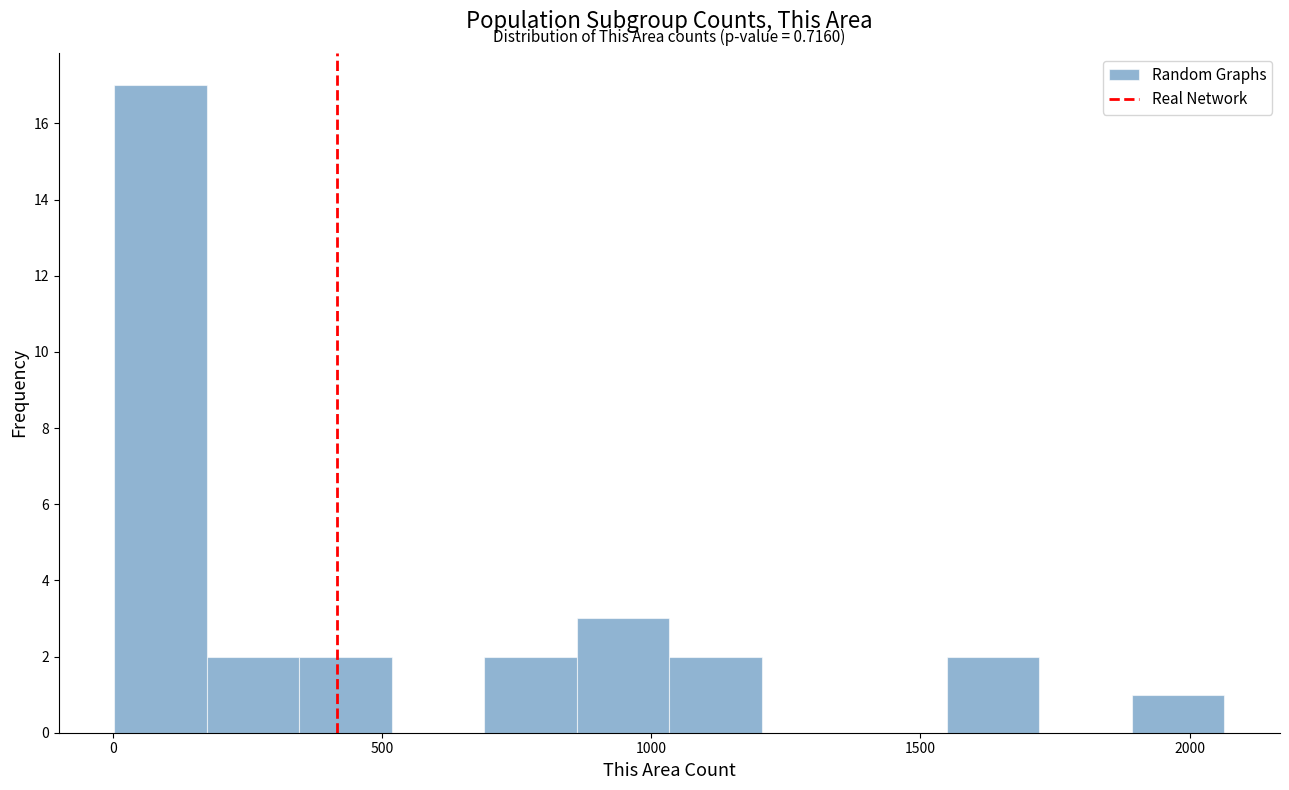

Read against the x-axis, roughly where is the centre of the tallest bar?

100